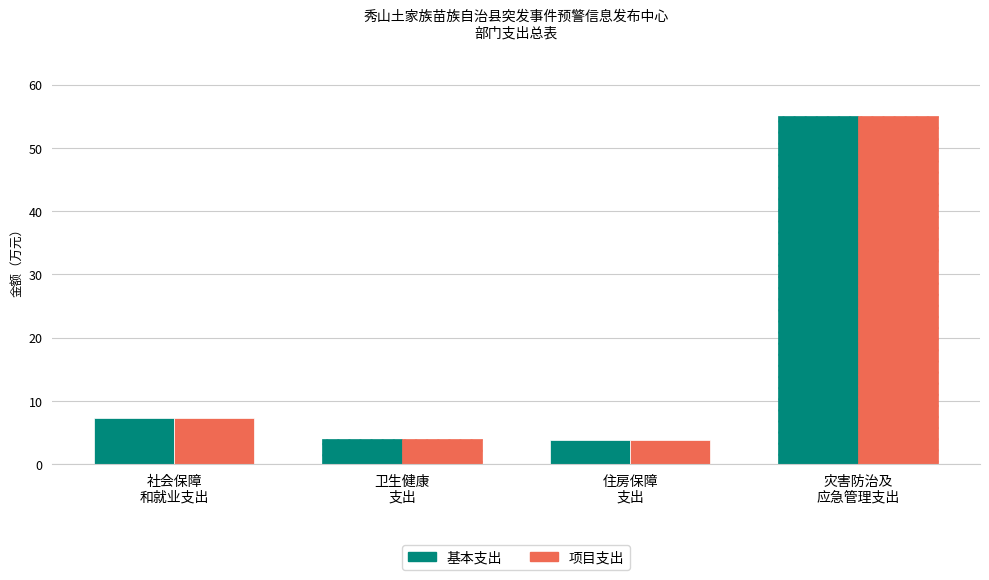

What is the minimum value for 基本支出?

3.8